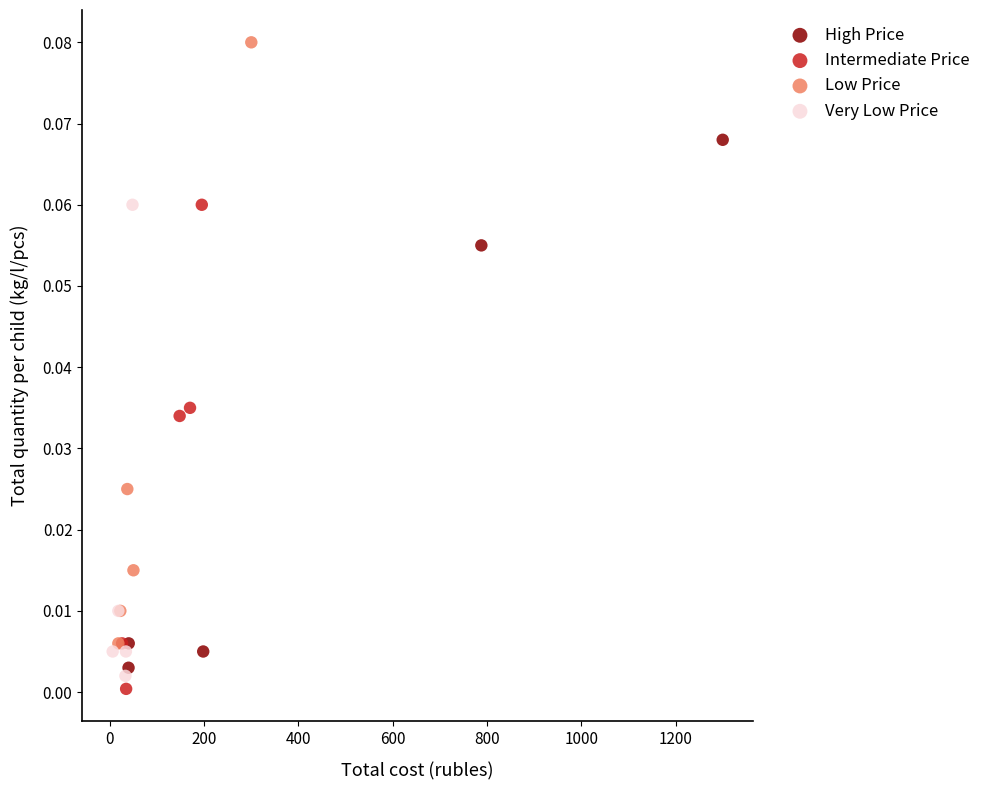

Which series has the largest Y range (max minus min)?

Low Price